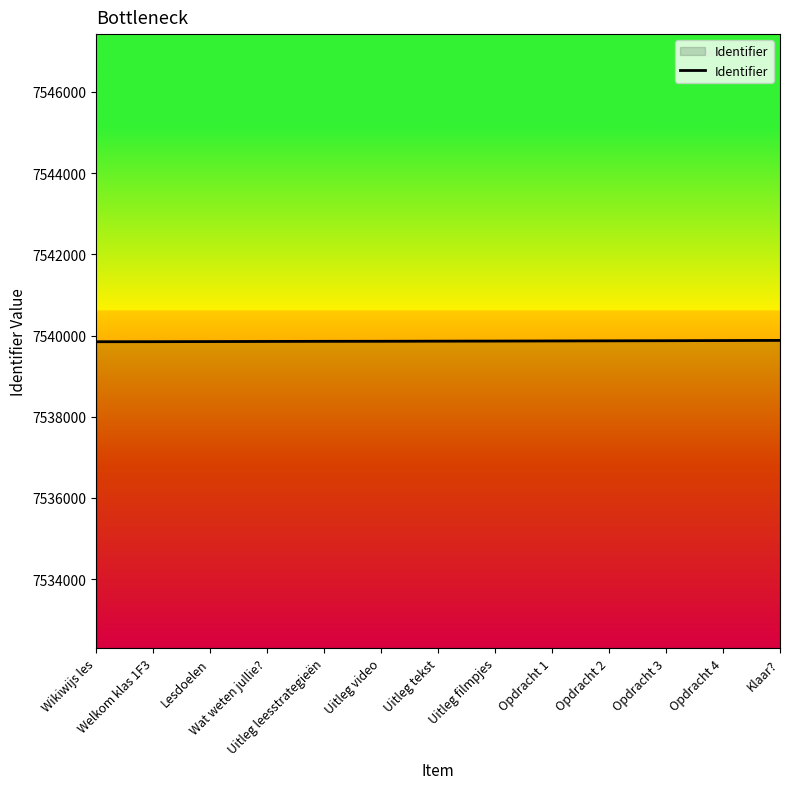

What is the smallest value displayed?

7539847